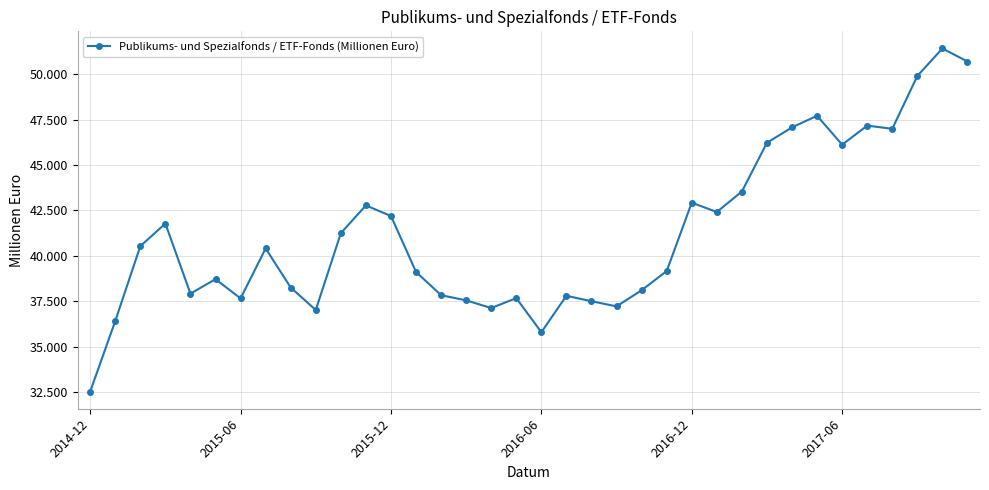

Rank the categories by value from highest to lowest.

34, 35, 33, 29, 31, 28, 32, 27, 30, 26, 24, 11, 25, 12, 2016-06, 10, 2015-12, 7, 23, 13, 2017-06, 8, 22, 2016-12, 14, 19, 17, 6, 15, 20, 21, 16, 9, 2015-06, 18, 2014-12